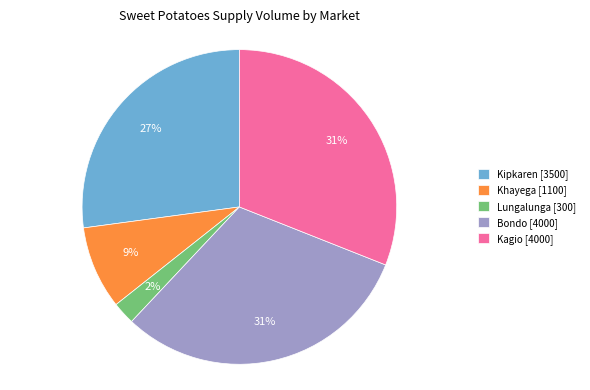

To the nearest percent, what portion does Kipkaren represent?

27%